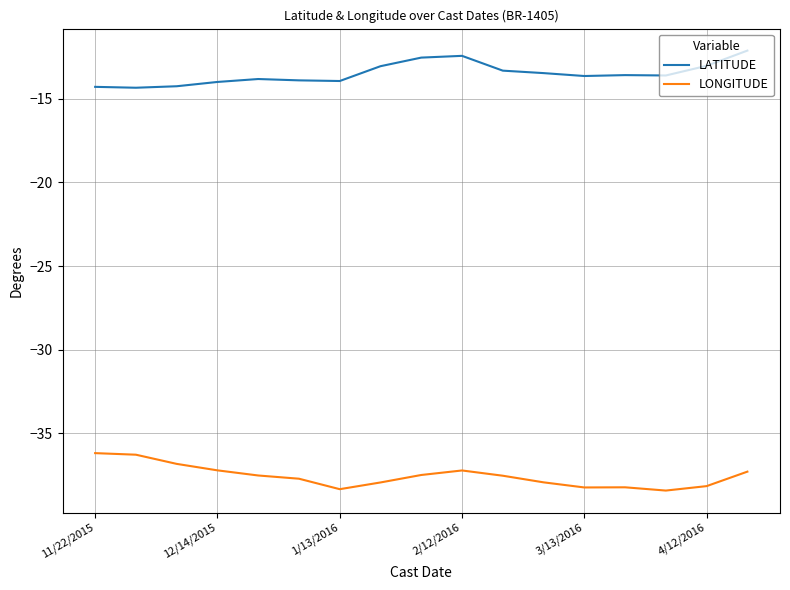

True or false: LONGITUDE and LATITUDE cross at least once.

False